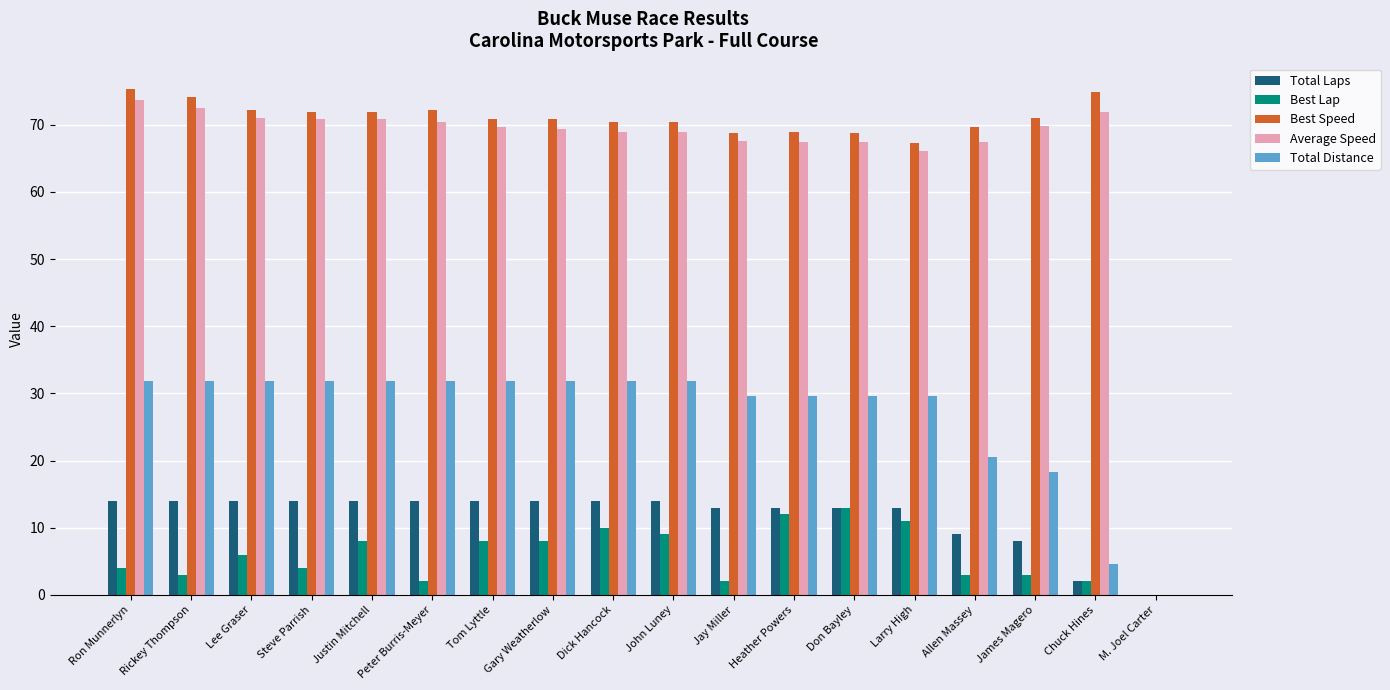

The Total Distance series shows -9.8 at M. Joel Carter. True or false?

False